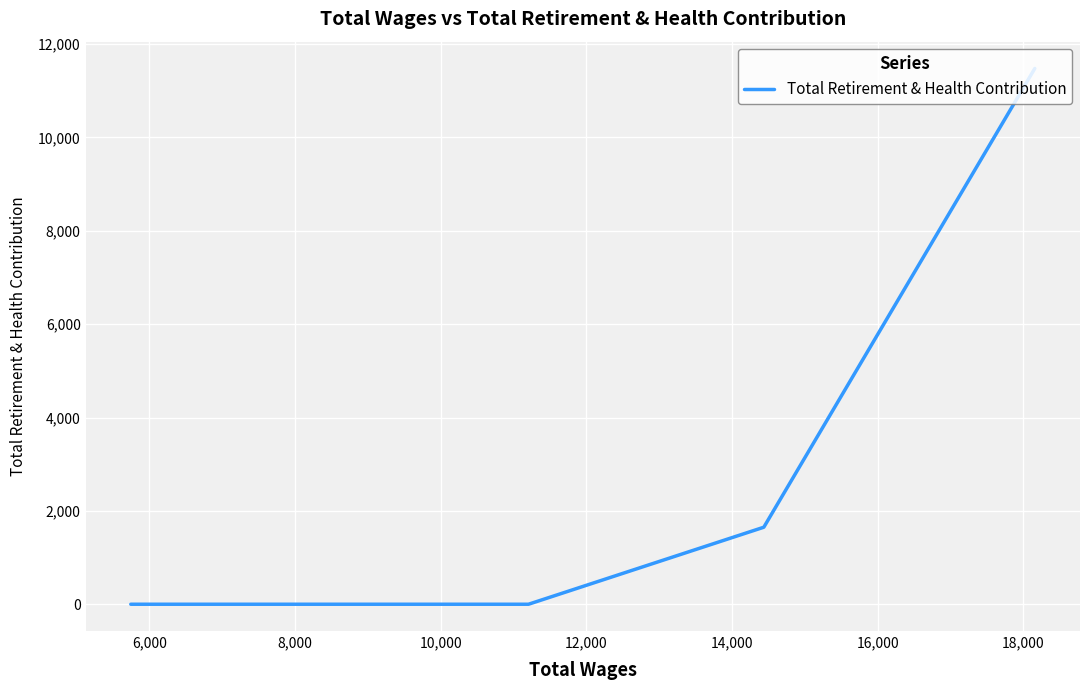

What is the average value?

2626